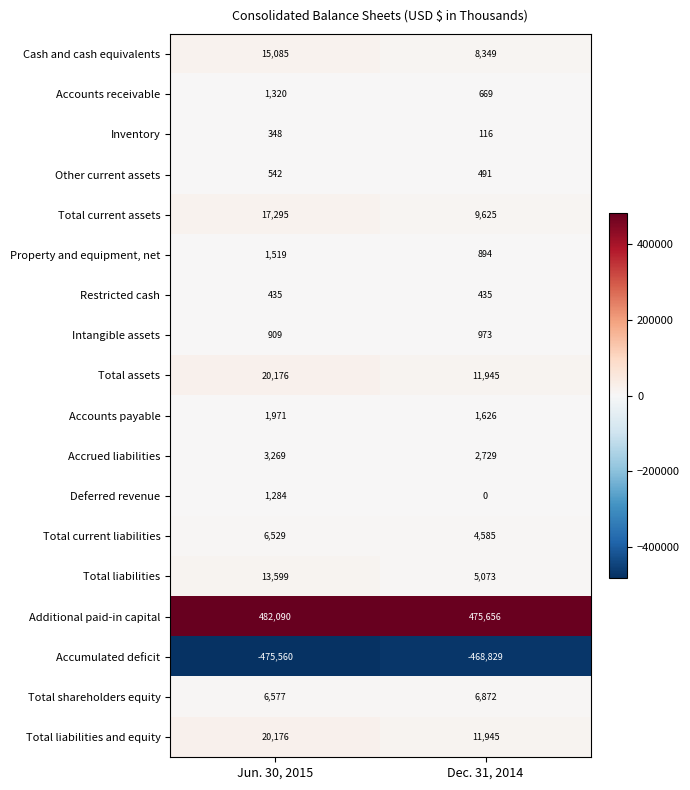

What is the sum of all Total liabilities values?

18672